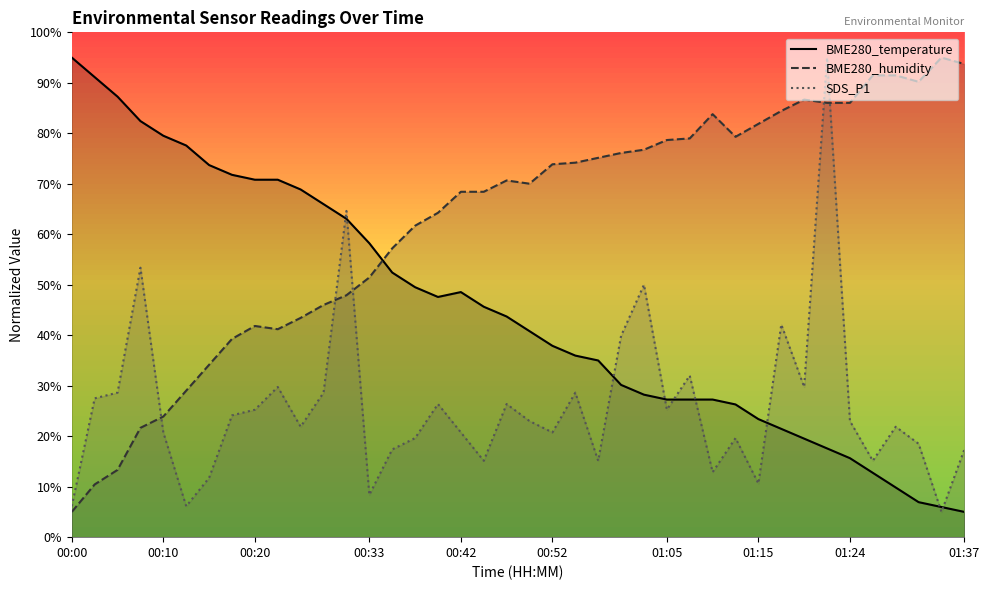

What is the label of the 18th point from the left?

00:42